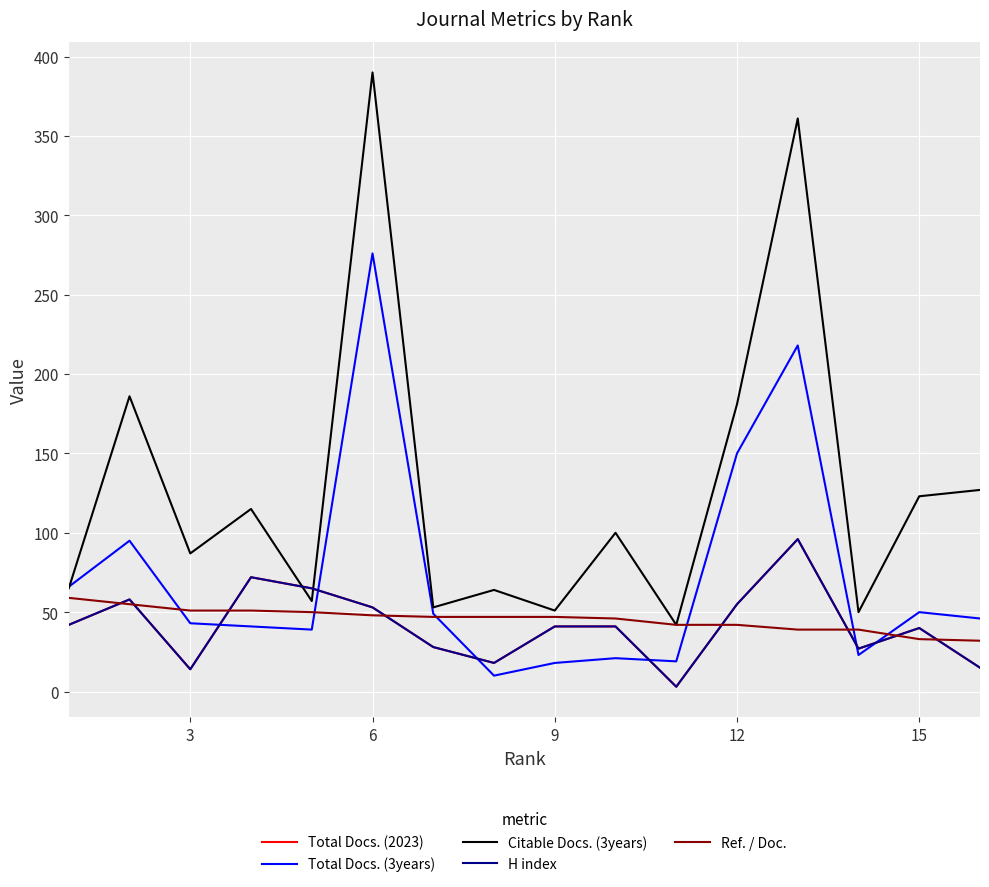

How many intersections are there between Total Docs. (2023) and Total Docs. (3years)?

6